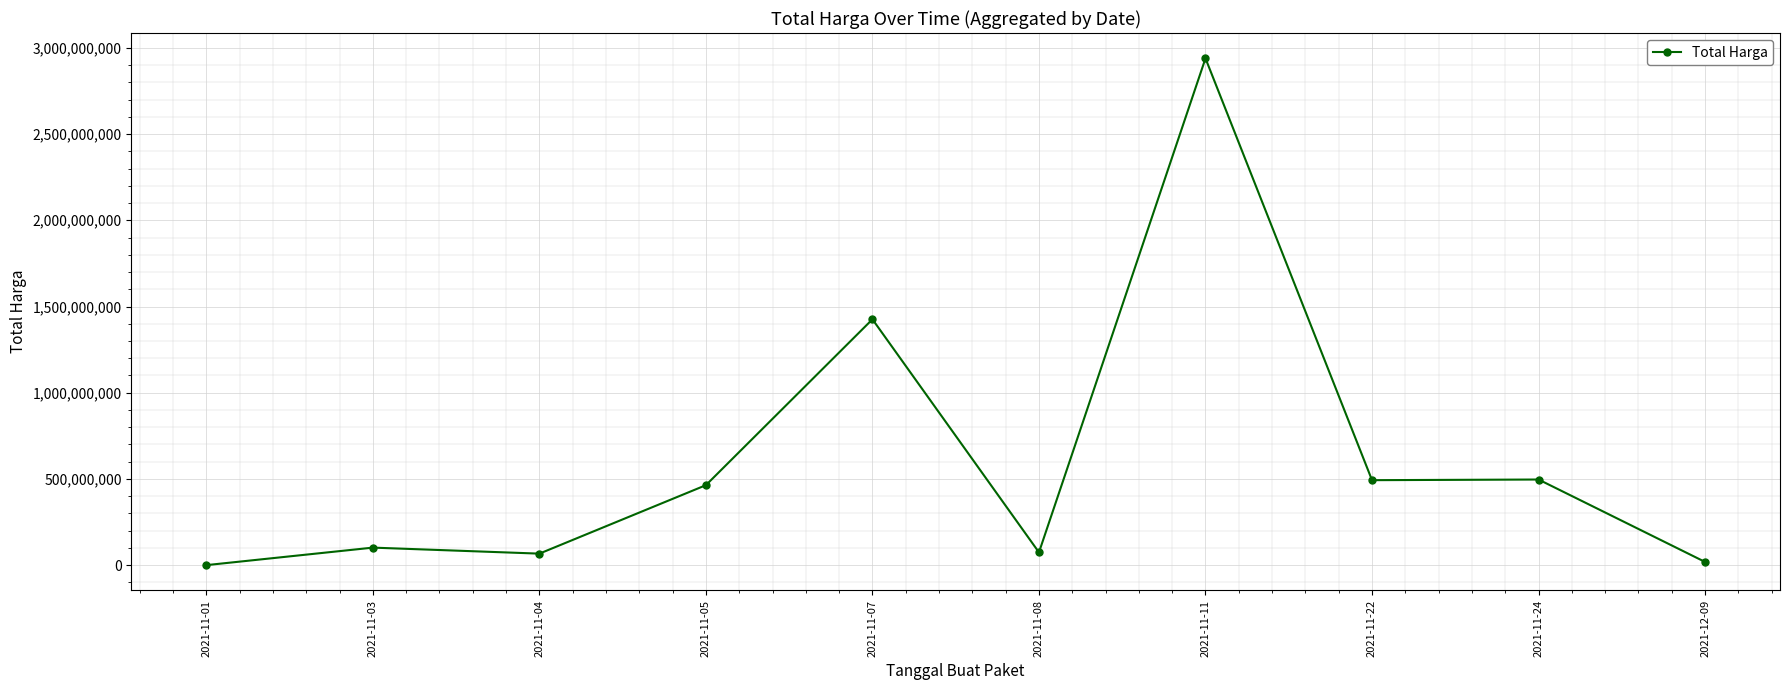

What is the difference between the maximum and minimum values?

2938629640